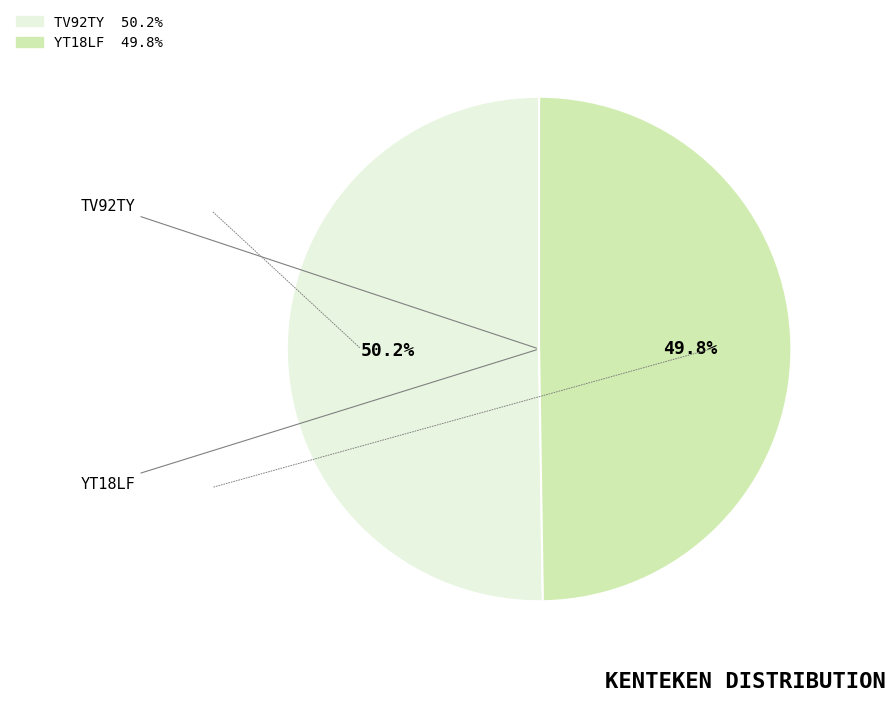

Is there any slice that represents more than half of the pie?

Yes